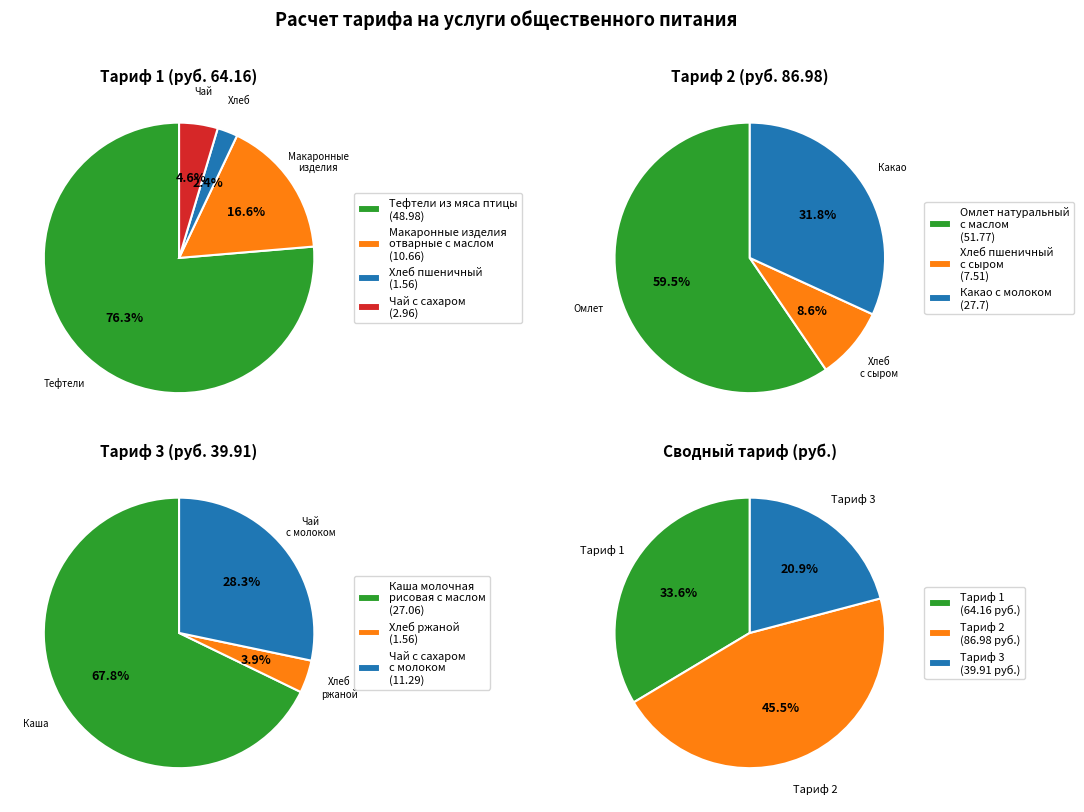

Does Какао с молоком represent more than half of the total?

No